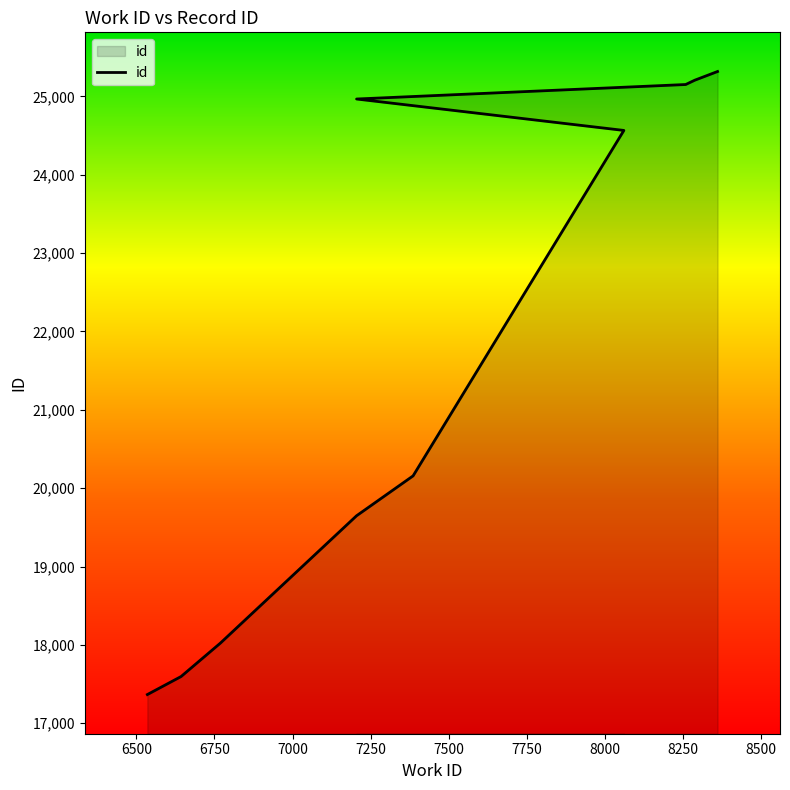

Reading left to right, what are all the values shown in this chart?

6535=17366	6643=17596	6769=18023	7205=19648	7386=20157	8061=24566	7205=24967	8259=25152	8288=25207	8361=25318